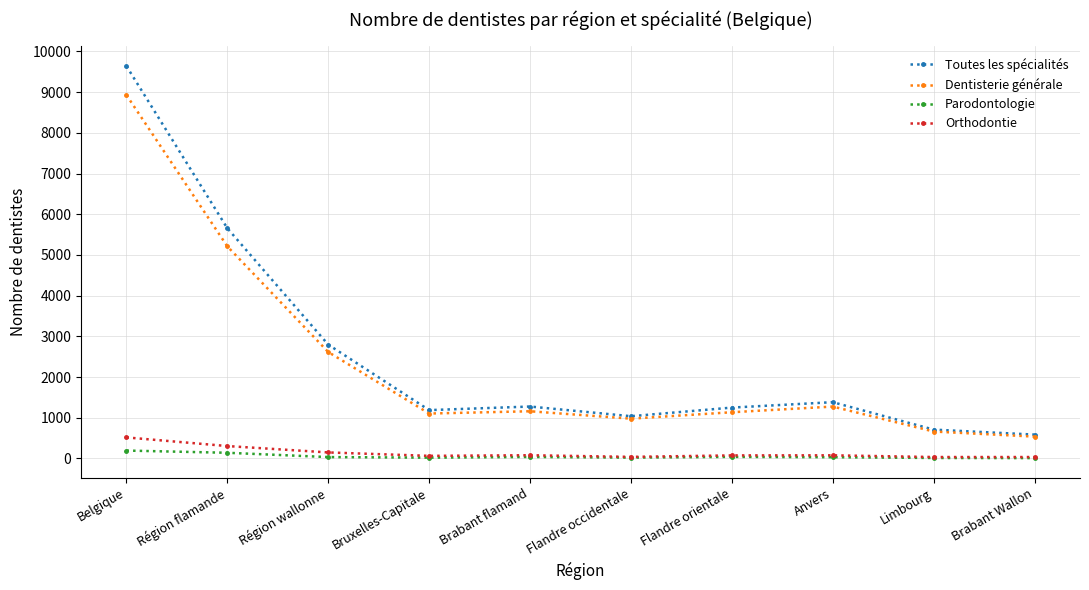

True or false: Toutes les spécialités has a value of 1633 at Flandre occidentale.

False